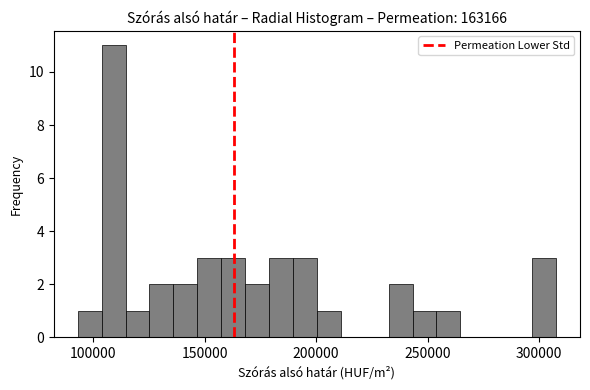

Read against the x-axis, roughly where is the centre of the tallest bar?

110000